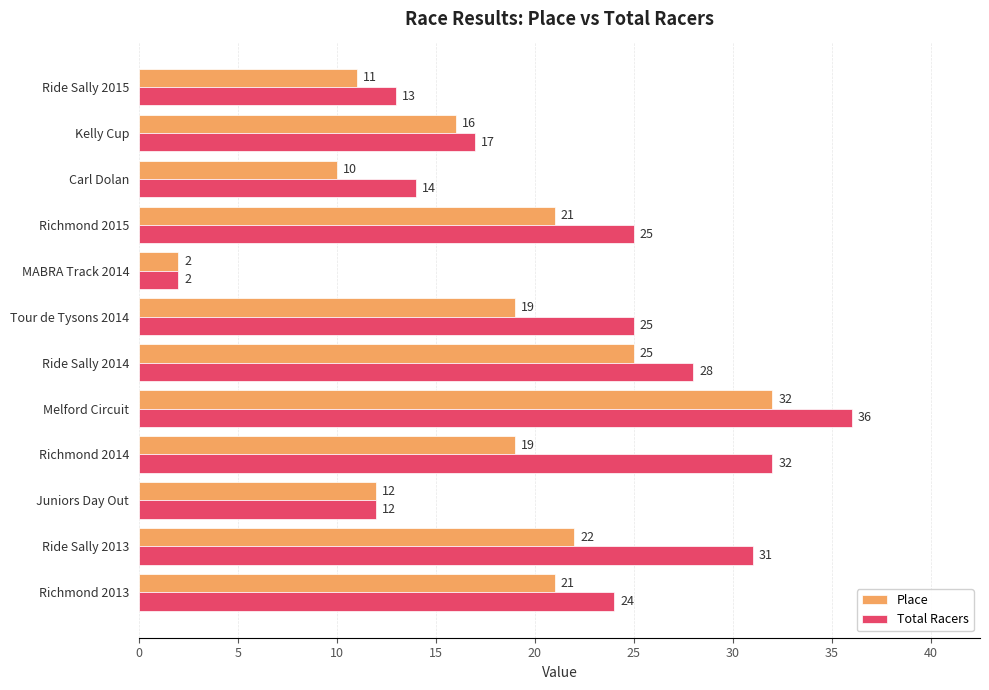

True or false: Total Racers has a value of 13 at Ride Sally 2015.

True